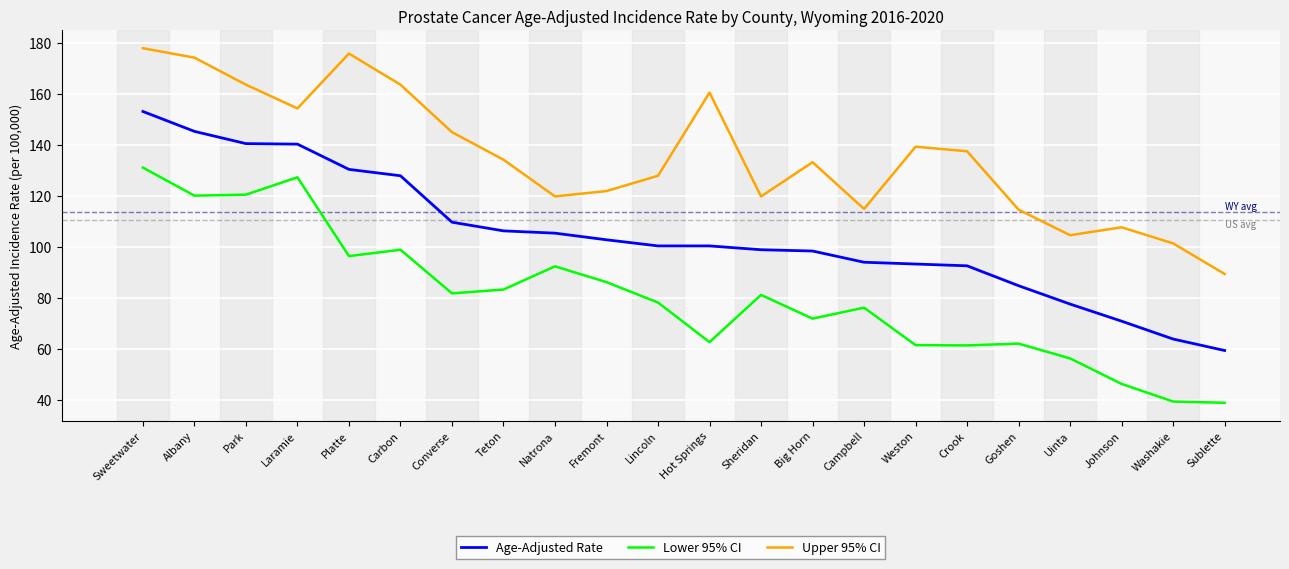

True or false: Age-Adjusted Rate and Lower 95% CI intersect in this chart.

False